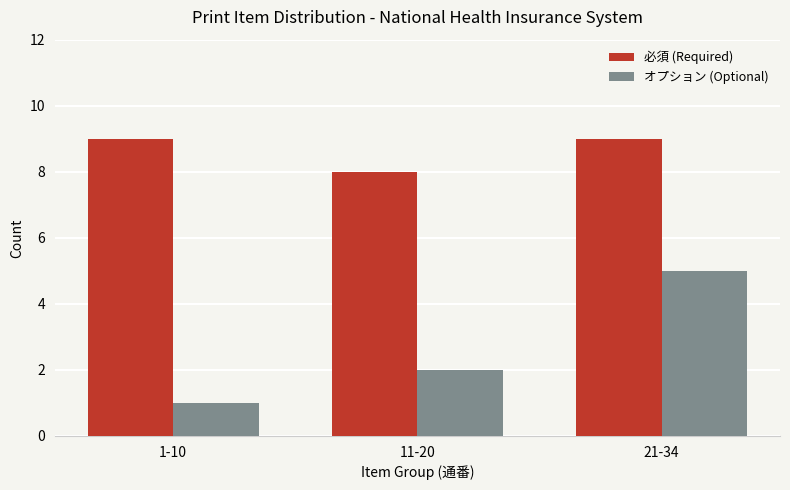

Count the 必須 (Required) values in the range 8 to 9.

3